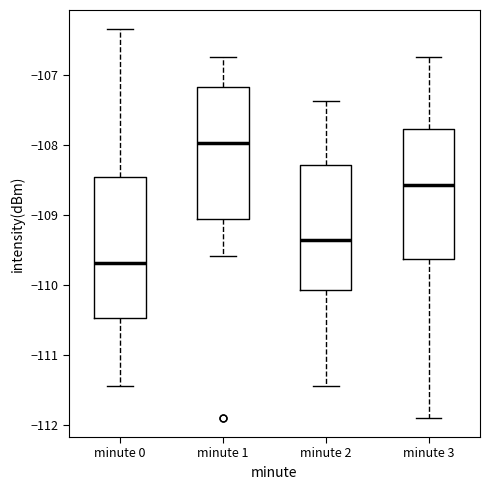

Which box is the tallest, from its lower edge to its upper edge?

minute 0